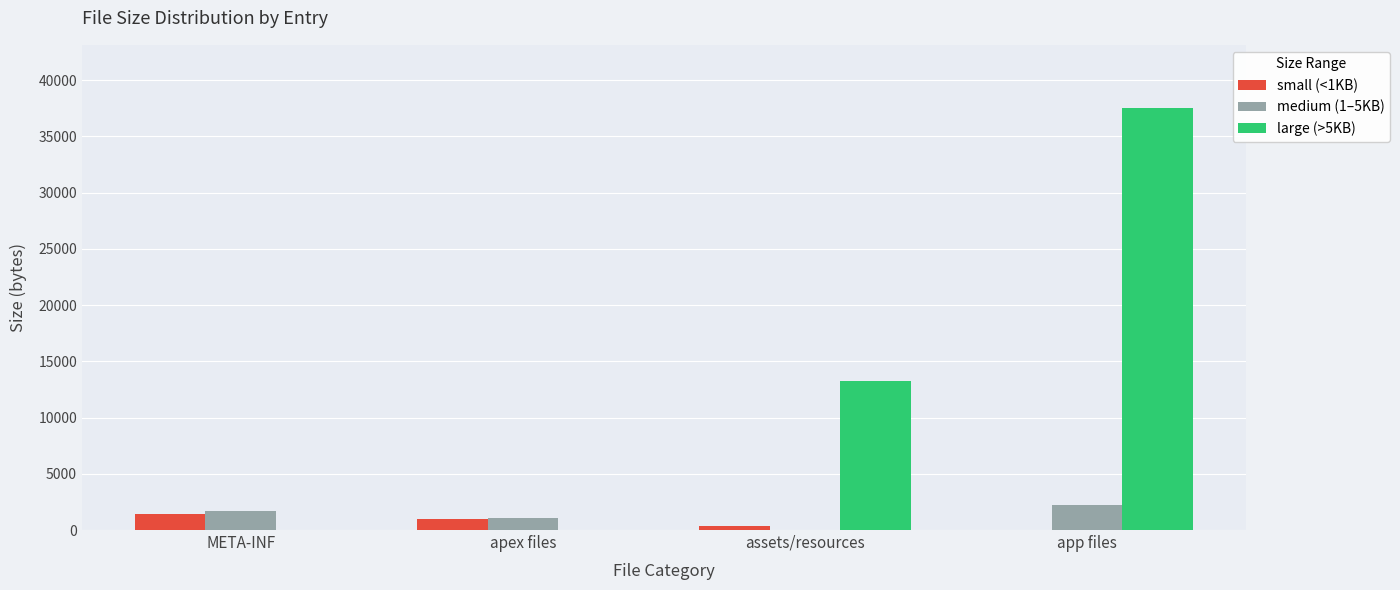

Is it true that large (>5KB) equals 0 at META-INF?

True